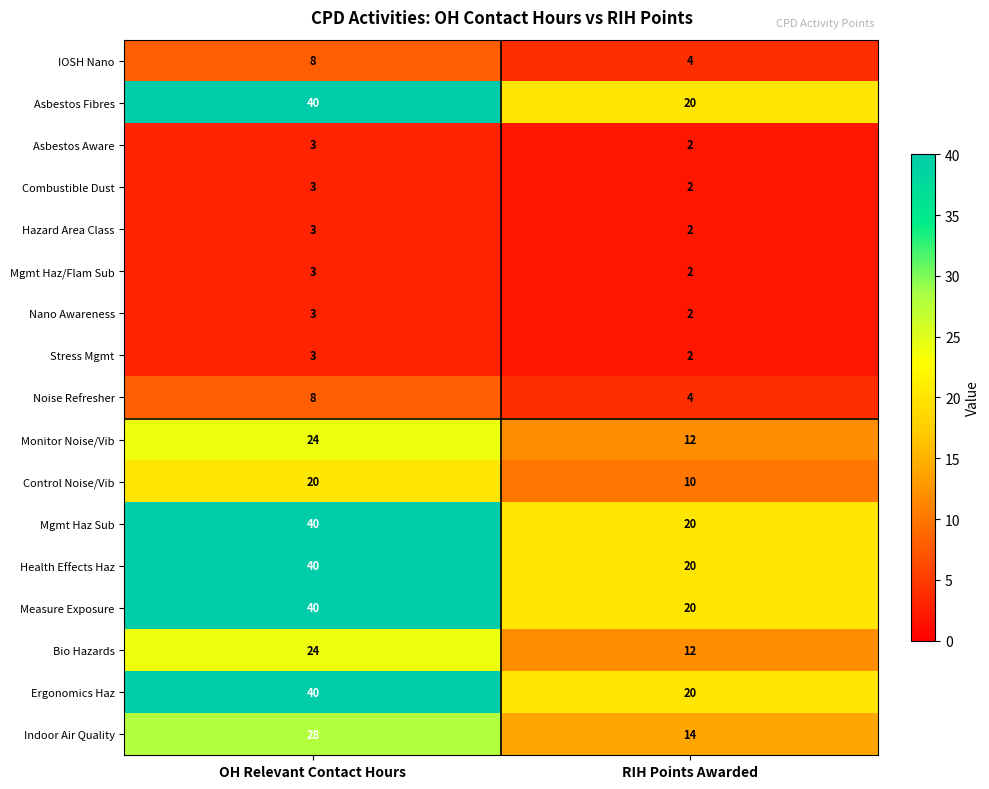

Count the number of categories in the chart.

2